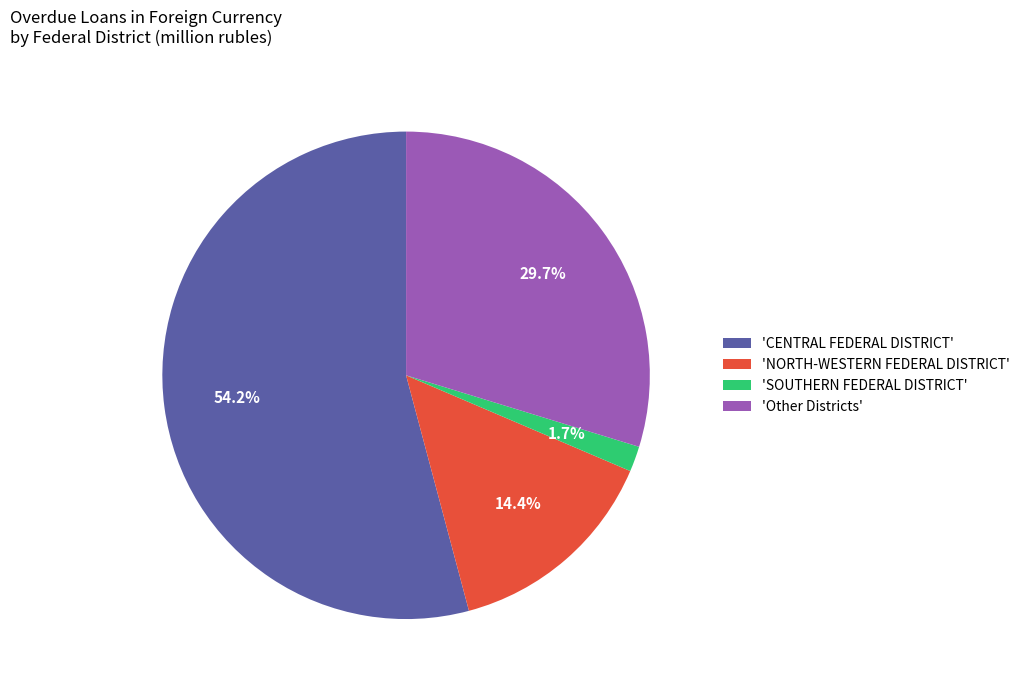

Rank the categories by value from highest to lowest.

'CENTRAL FEDERAL DISTRICT', 'Other Districts', 'NORTH-WESTERN FEDERAL DISTRICT', 'SOUTHERN FEDERAL DISTRICT'